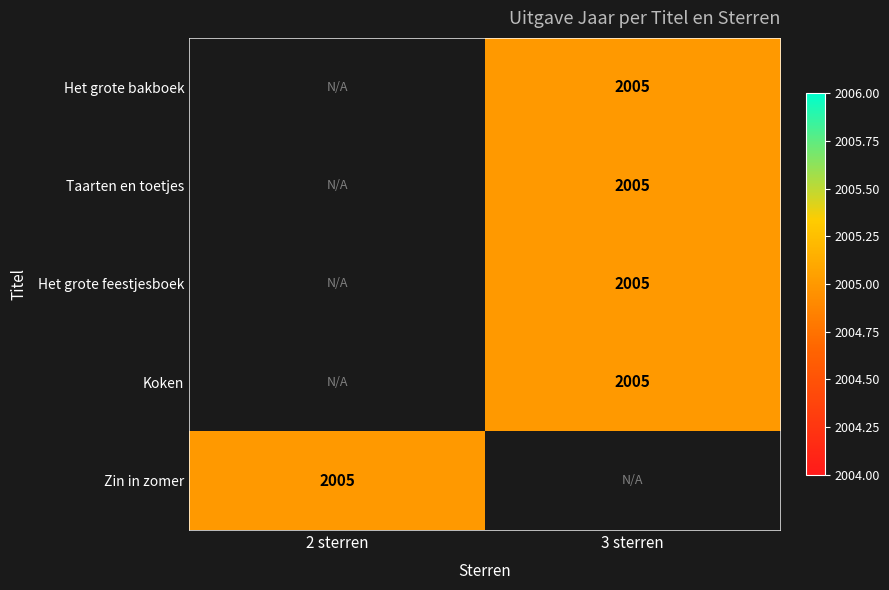

Rank the series by their maximum value, from highest to lowest.

Het grote bakboek, Taarten en toetjes, Het grote feestjesboek, Koken, Zin in zomer